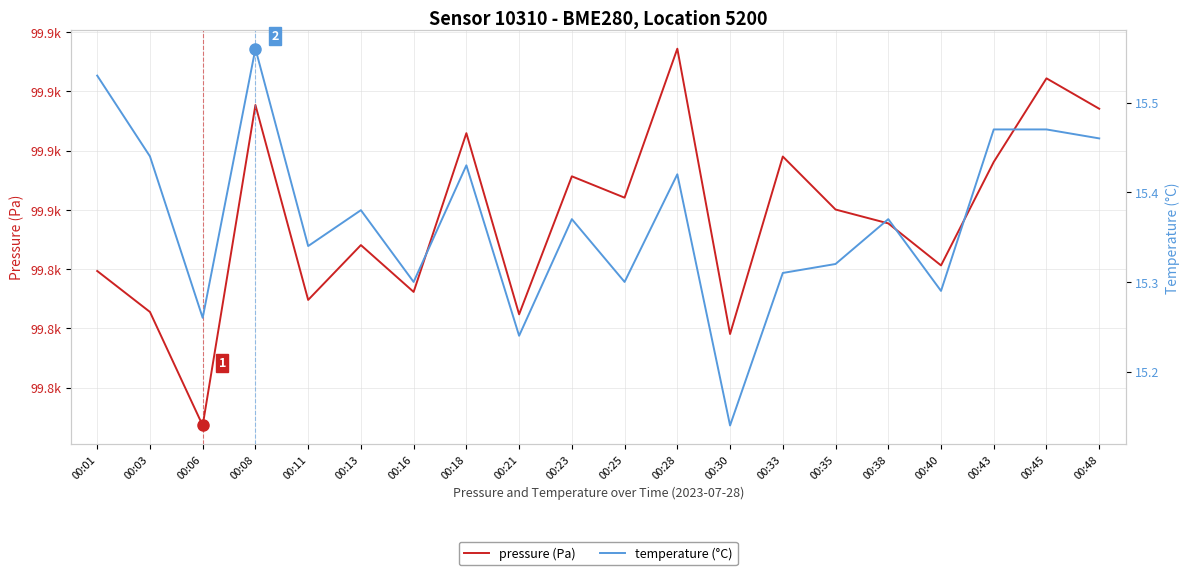

What is the sum of the pressure values at 00:25 and 00:40?

199712.7